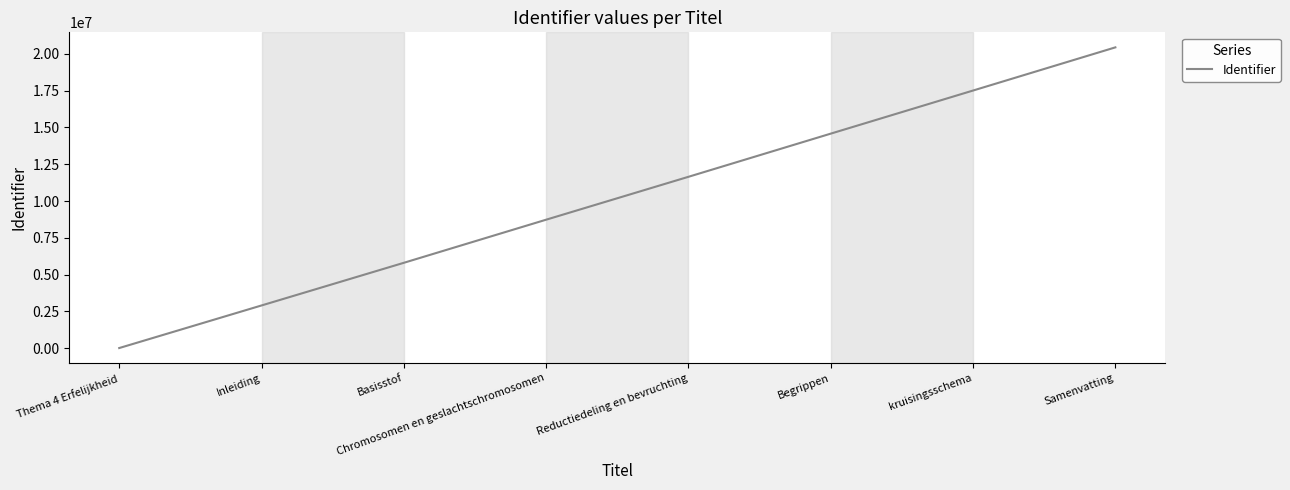

Rank the categories by value from highest to lowest.

Samenvatting, kruisingsschema, Begrippen, Reductiedeling en bevruchting, Chromosomen en geslachtschromosomen, Basisstof, Inleiding, Thema 4 Erfelijkheid